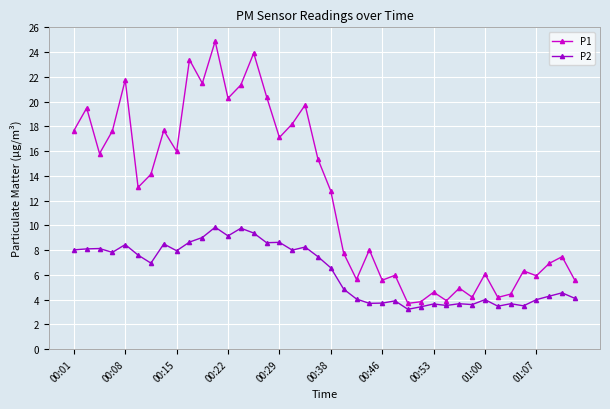

What is the difference between the second highest and minimum values in the P1 series?

20.2